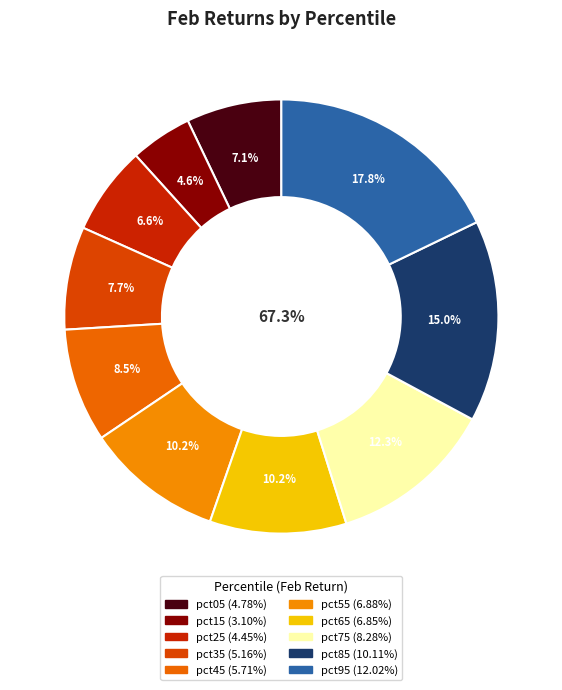

To the nearest percent, what is the difference between the pct05 and pct15 slice percentages?

2%